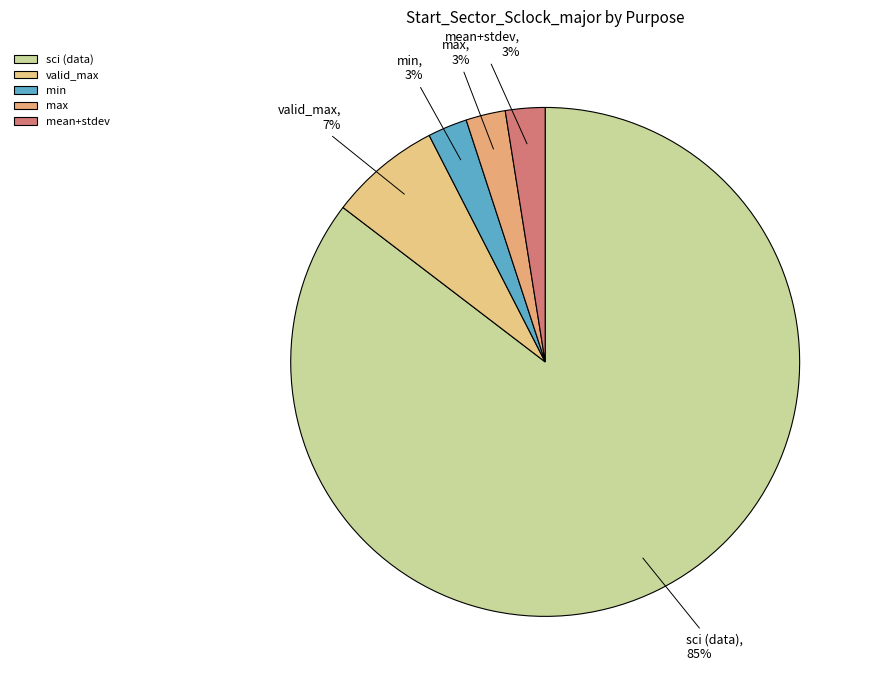

How many segments does this pie chart have?

5